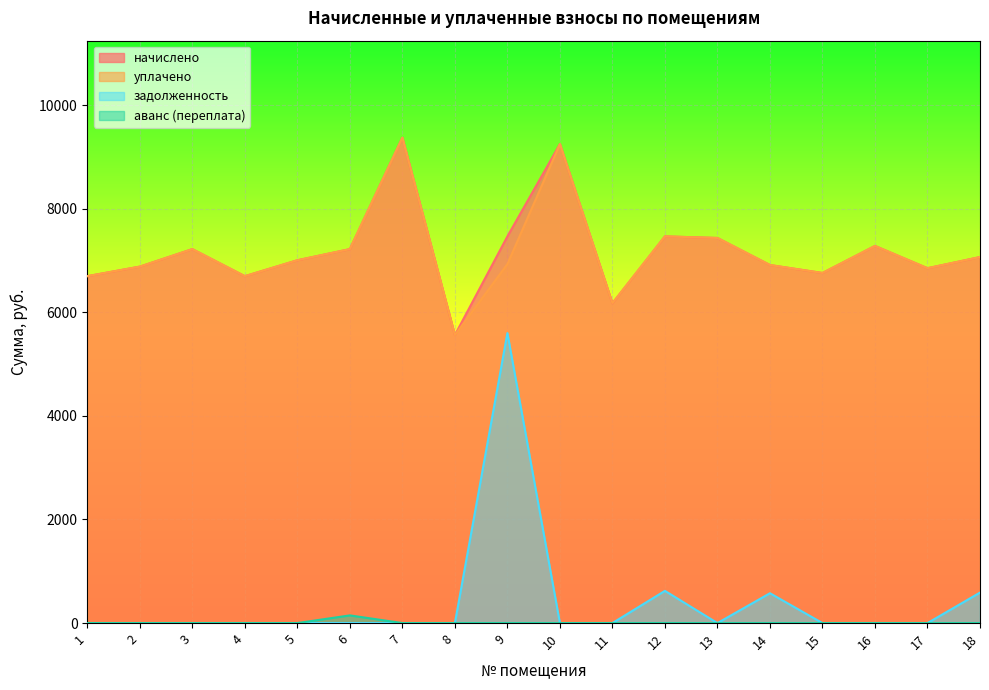

At which category is the sum across all series the highest?

9